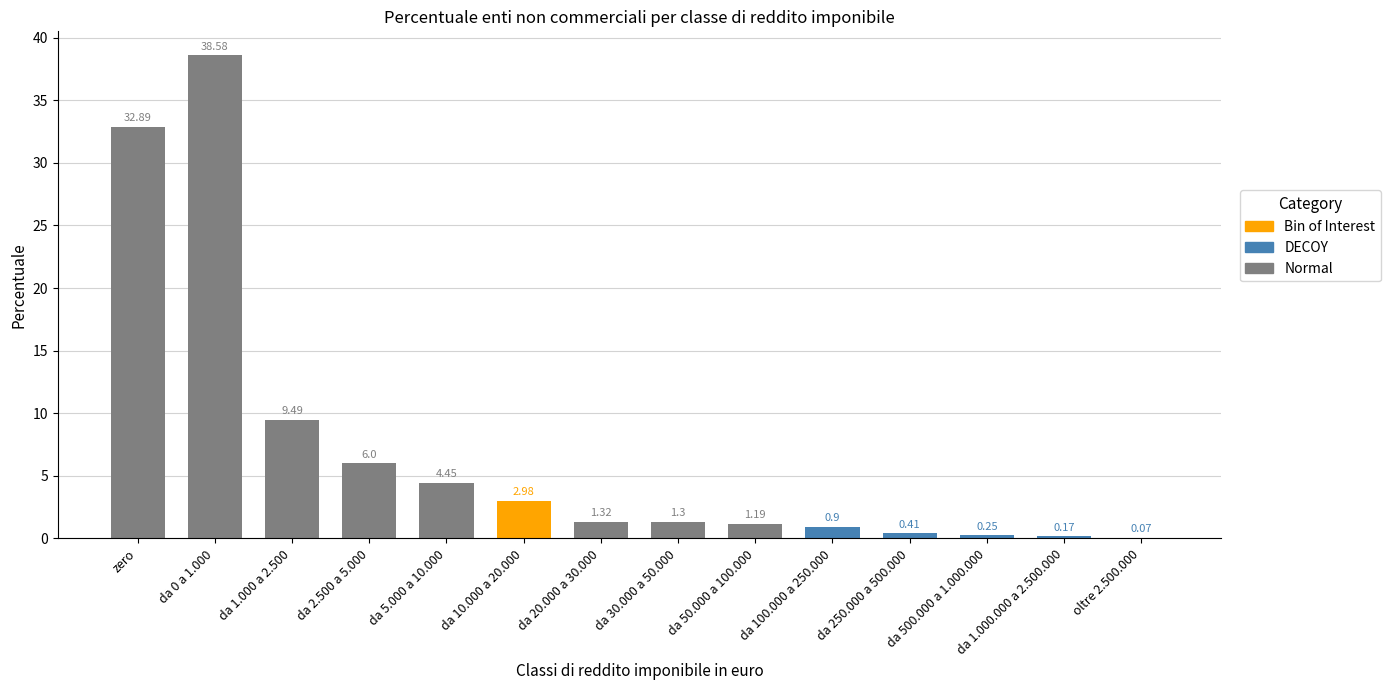

Rank the categories by value from highest to lowest.

da 0 a 1.000, zero, da 1.000 a 2.500, da 2.500 a 5.000, da 5.000 a 10.000, da 10.000 a 20.000, da 20.000 a 30.000, da 30.000 a 50.000, da 50.000 a 100.000, da 100.000 a 250.000, da 250.000 a 500.000, da 500.000 a 1.000.000, da 1.000.000 a 2.500.000, oltre 2.500.000